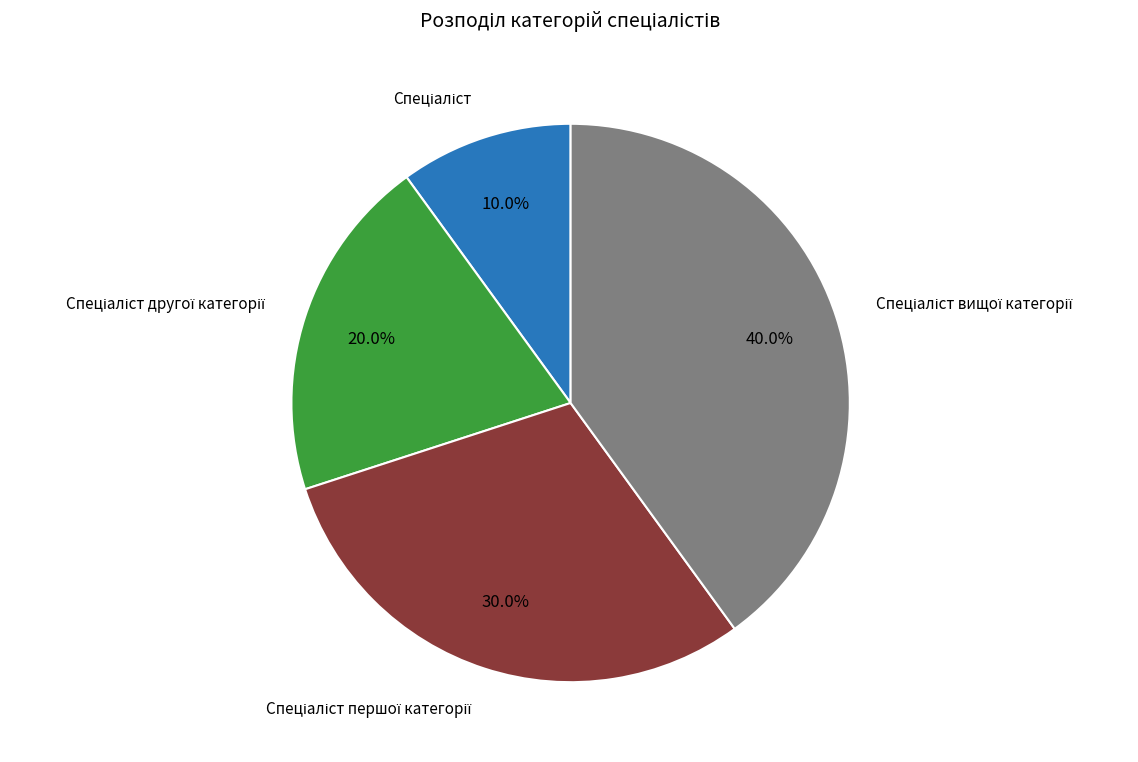

Does any single category account for the majority?

No